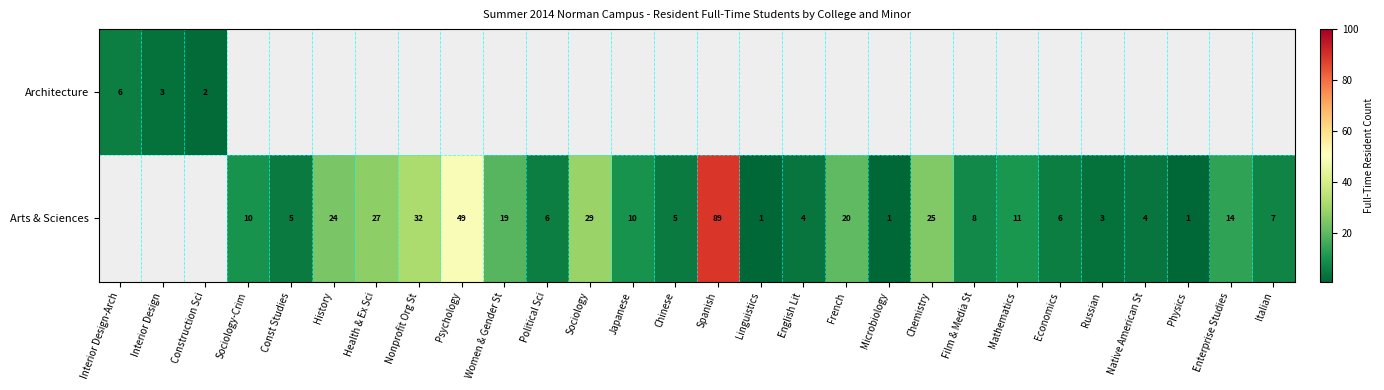

The value of Arts & Sciences at Psychology is 49. True or false?

True